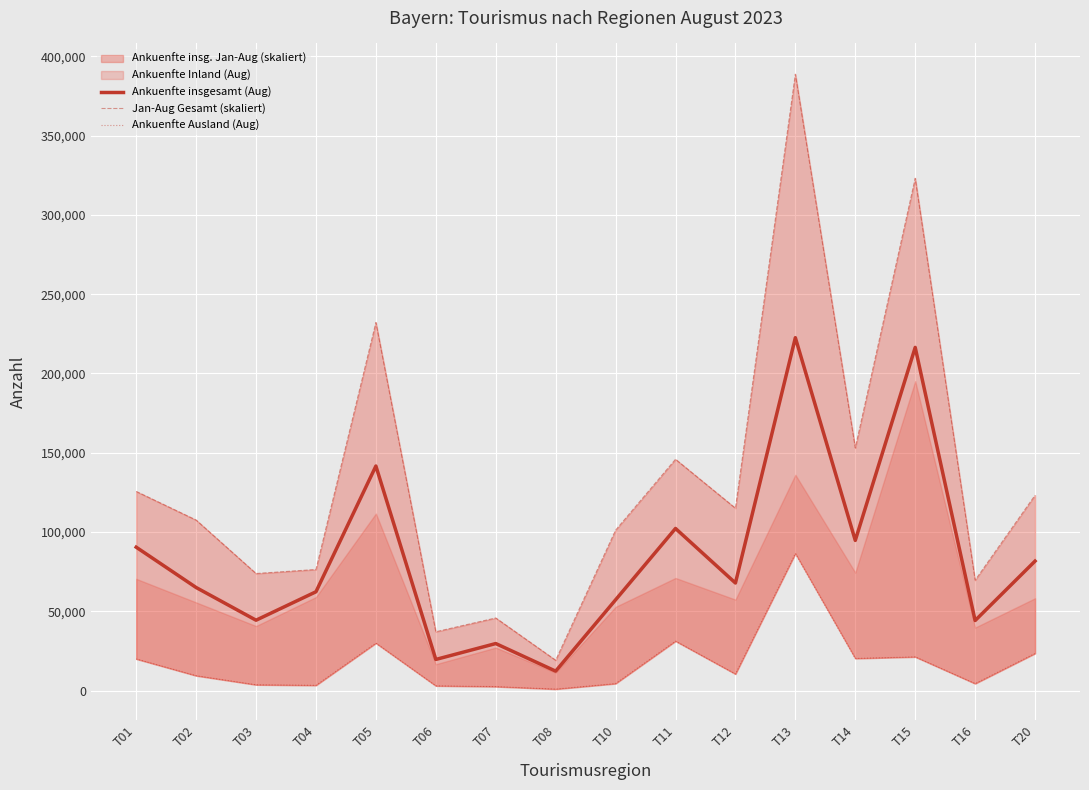

How many interior local valleys does the Ankuenfte Ausland (Aug) series have?

5